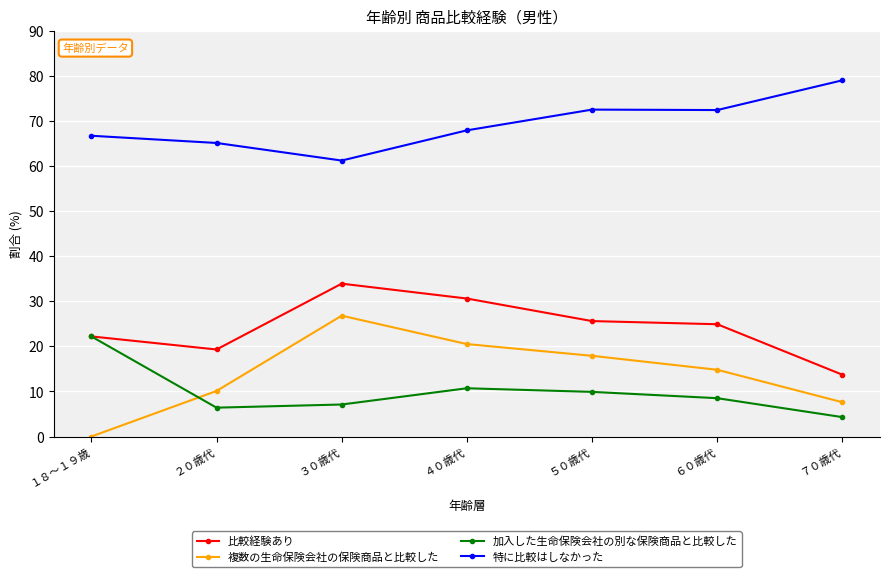

What is the spread (max minus min) of values at ７０歳代?

74.7